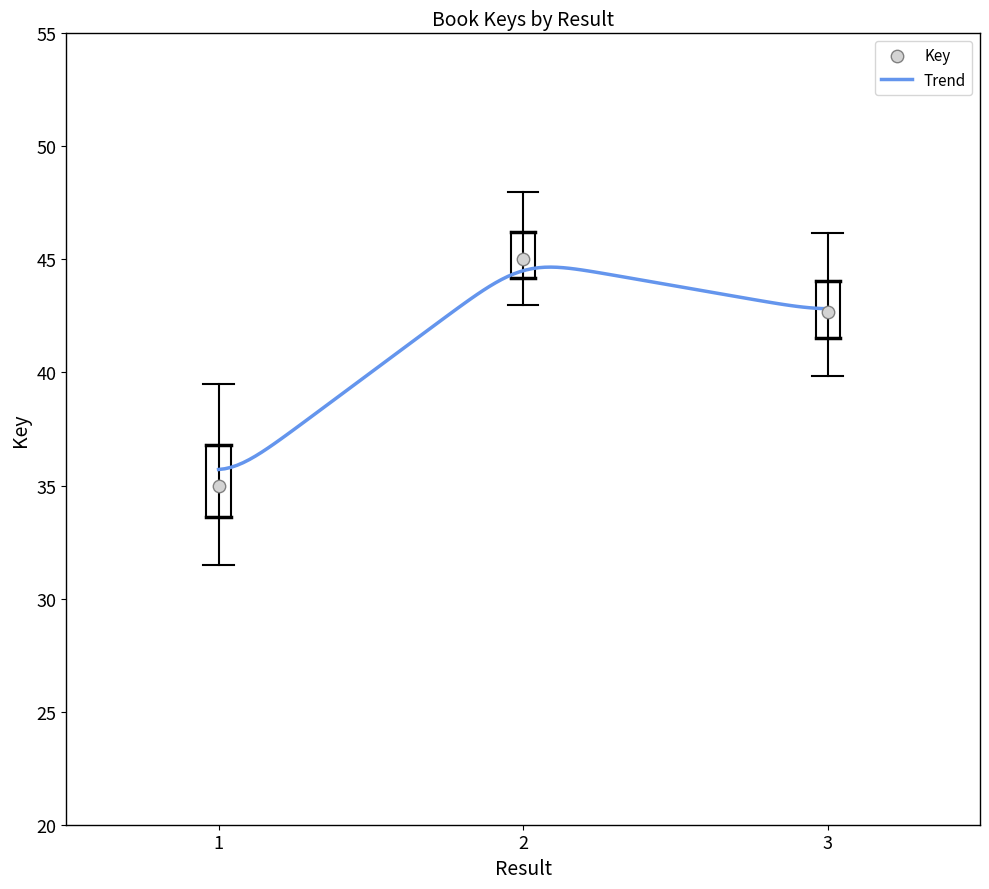

Between 3 and 1, which is larger?

3